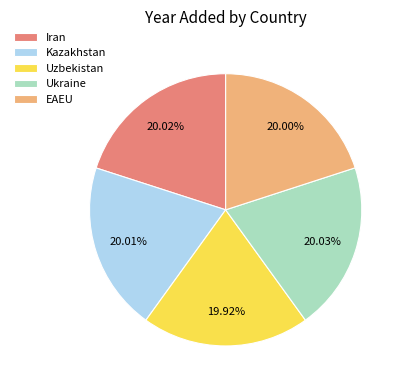

How many slices are in this pie chart?

5